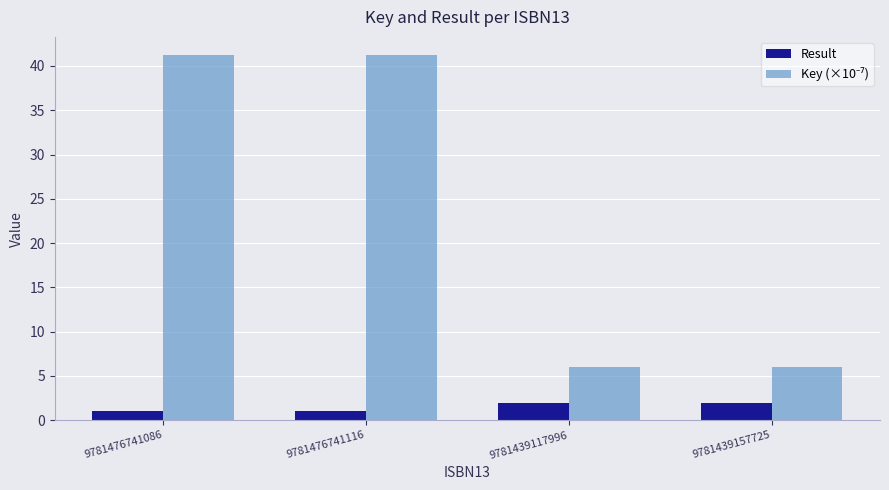

What position from the left is 9781439157725?

4